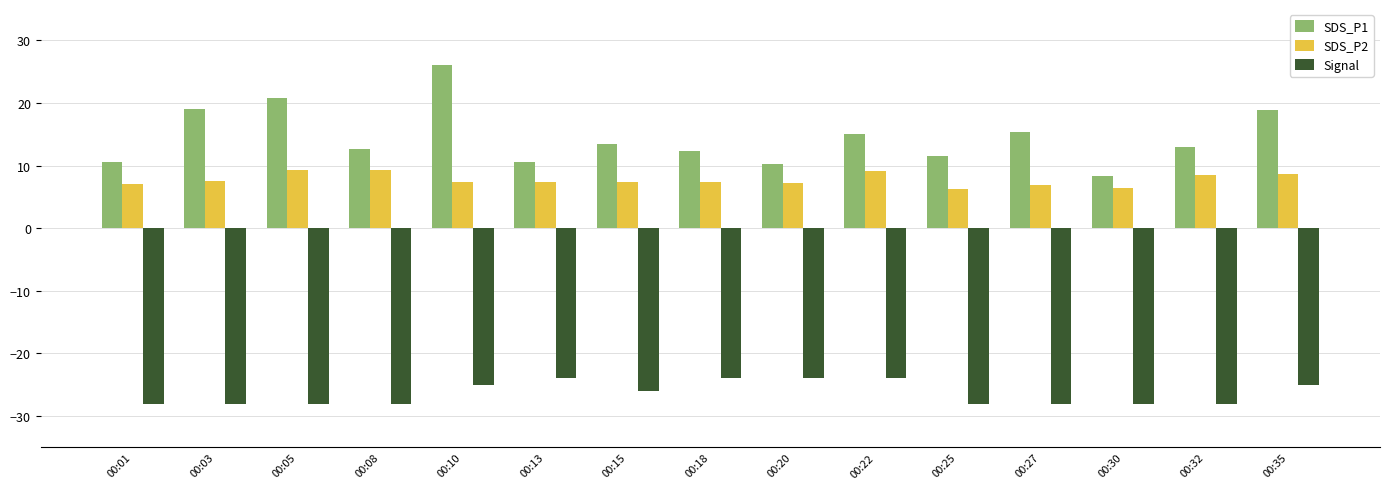

What is the difference between the Signal values at 00:08 and 00:22?

4.0